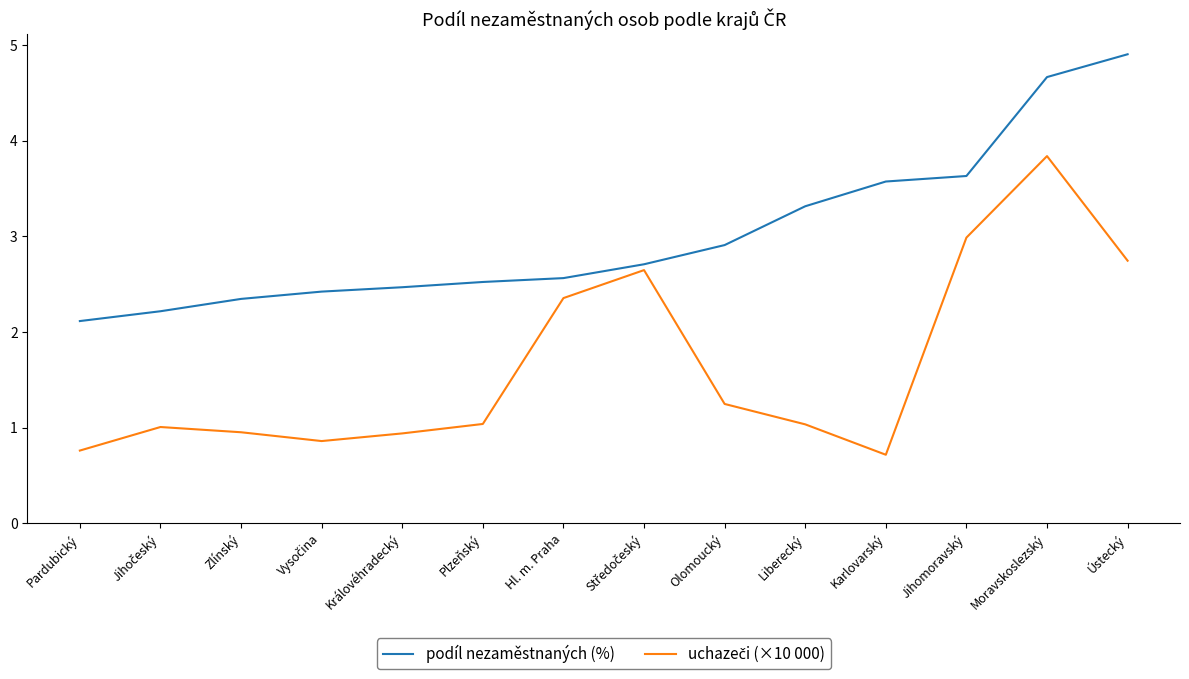

How many series are shown in this chart?

2